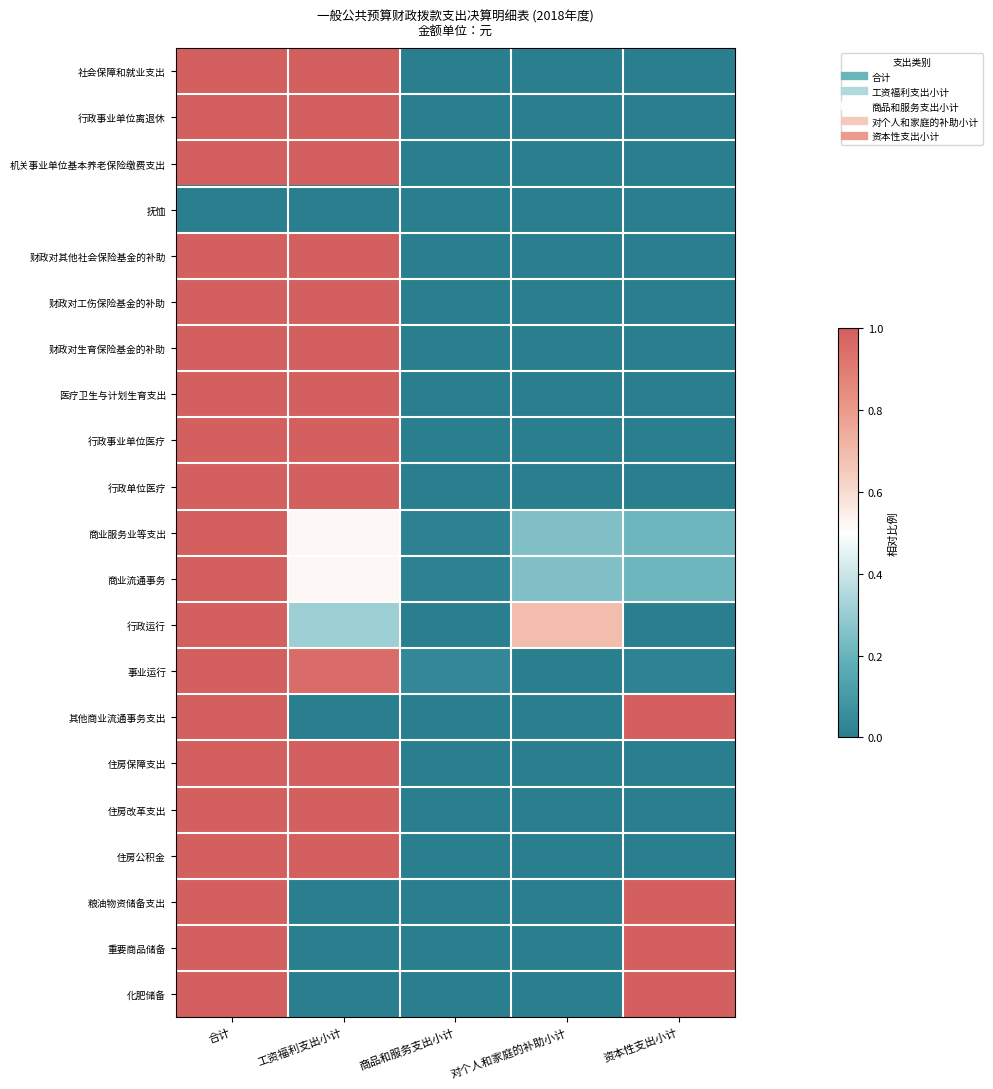

Which series has the largest range (max minus min)?

社会保障和就业支出